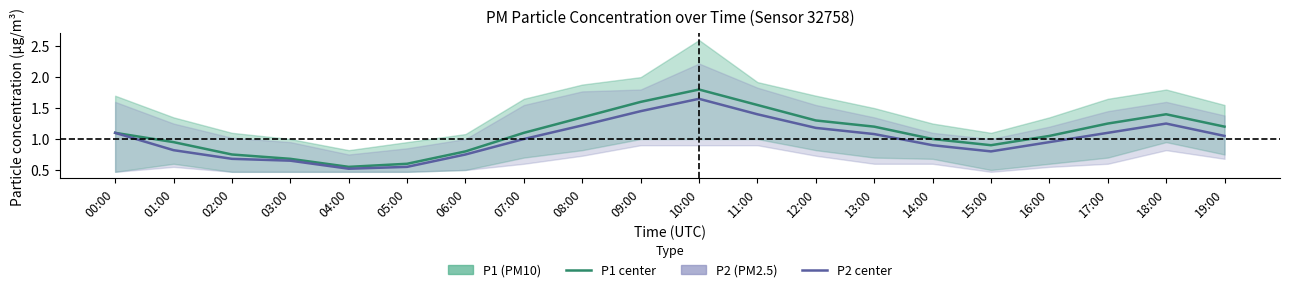

In P1, how many points are higher than both neighbors (excluding endpoints)?

2